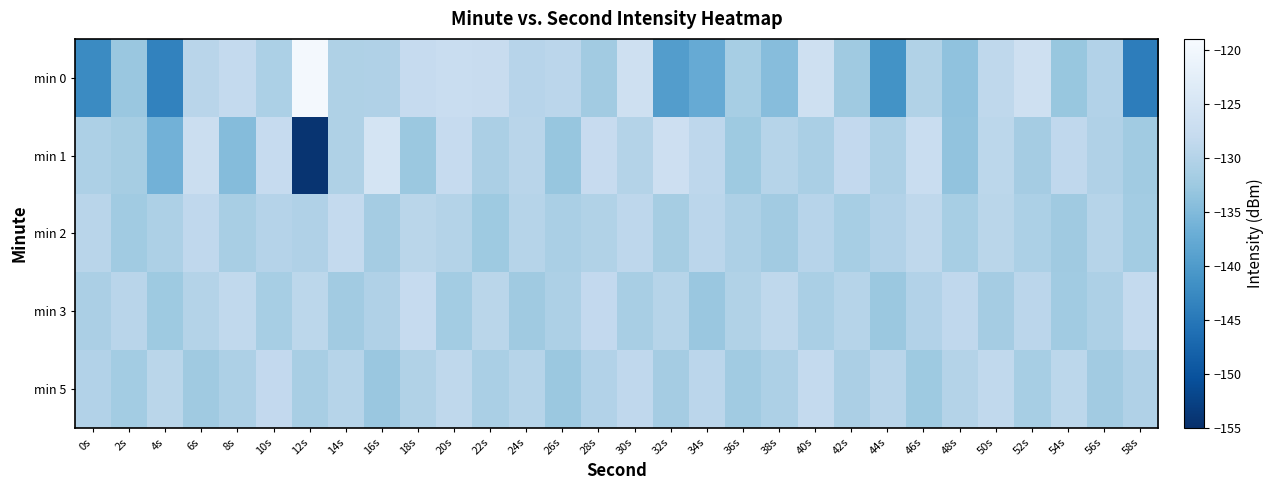

At which category is the sum across all series the highest?

30s